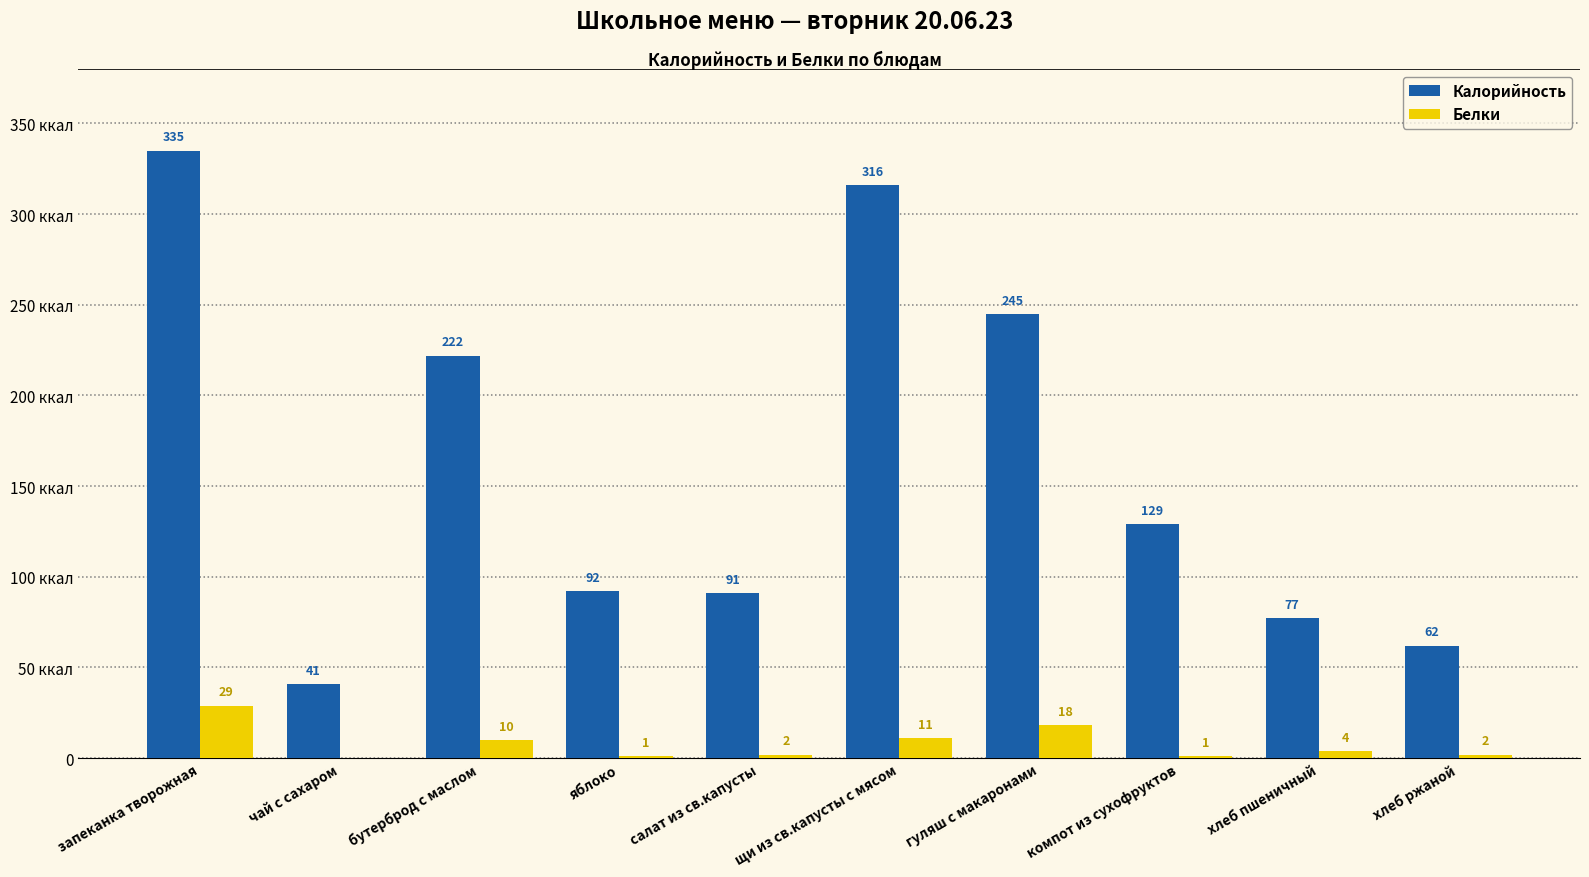

Rank the series by their average value, from highest to lowest.

Калорийность, Белки